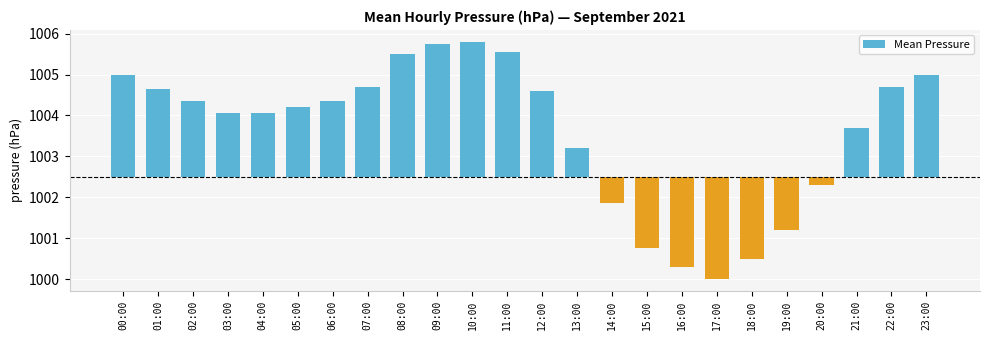

List the labels in order of value, smallest first.

17:00, 16:00, 18:00, 15:00, 19:00, 14:00, 20:00, 13:00, 21:00, 03:00, 04:00, 05:00, 02:00, 06:00, 12:00, 01:00, 07:00, 22:00, 00:00, 23:00, 08:00, 11:00, 09:00, 10:00